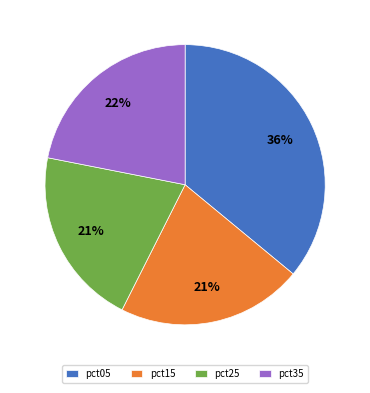

To the nearest percent, what is the average slice percentage?

25%